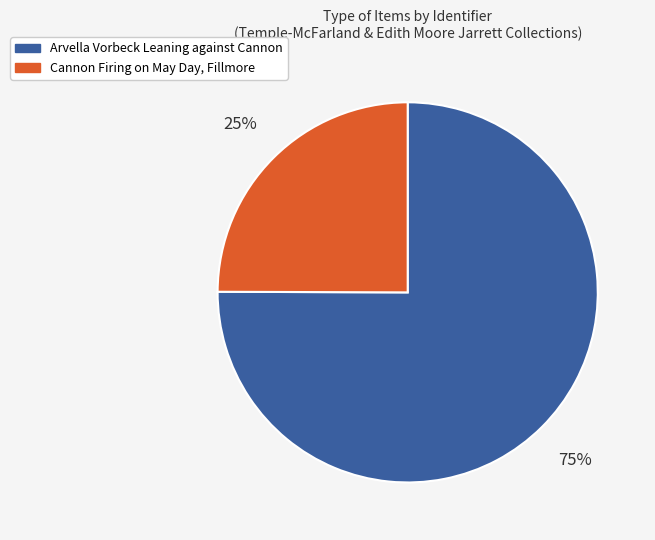

To the nearest percent, what percentage of the pie is Arvella Vorbeck Leaning against Cannon?

75%